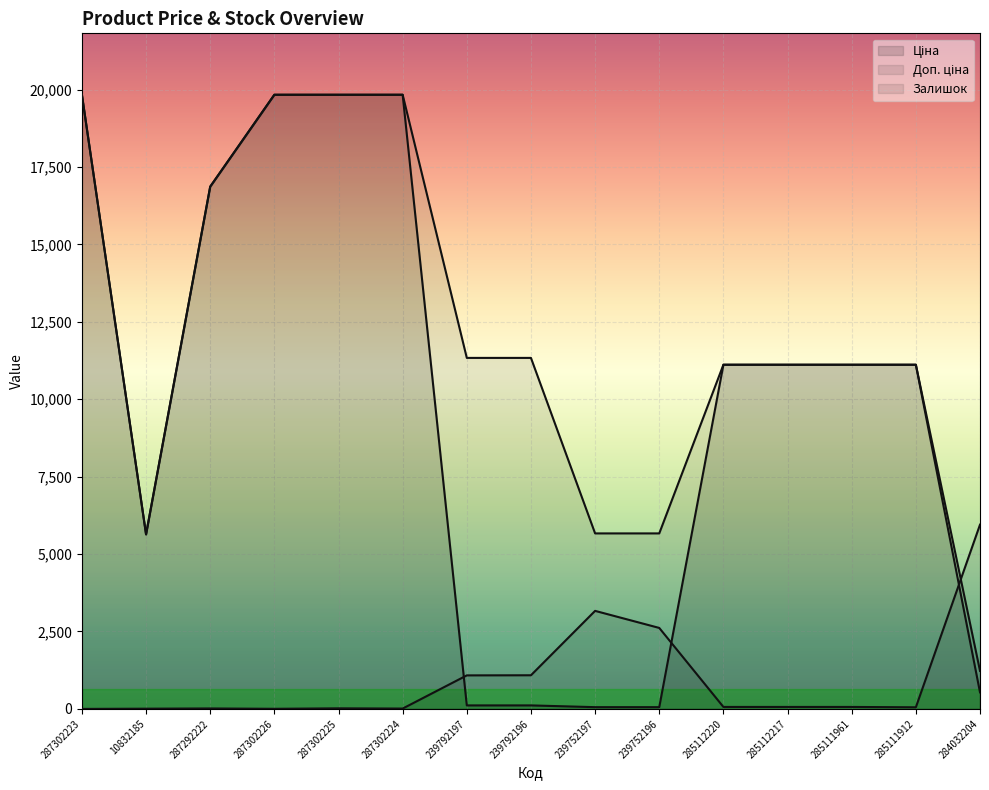

What is the difference between the maximum and minimum values in the Залишок series?

5949.3